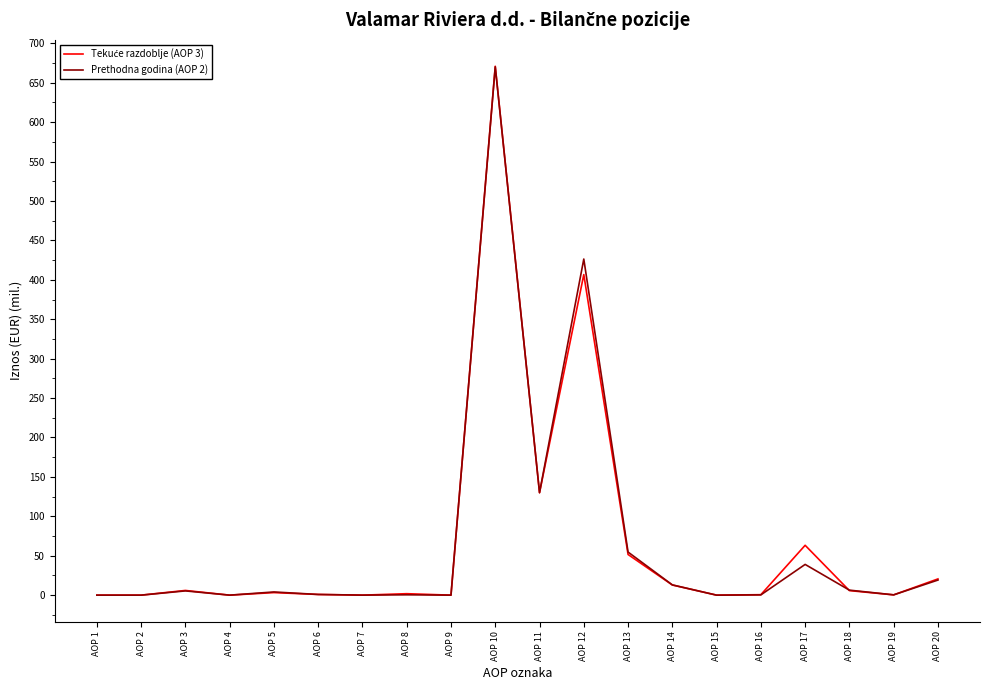

Where is Prethodna godina (AOP 2) nearest to the value 335?

AOP 12